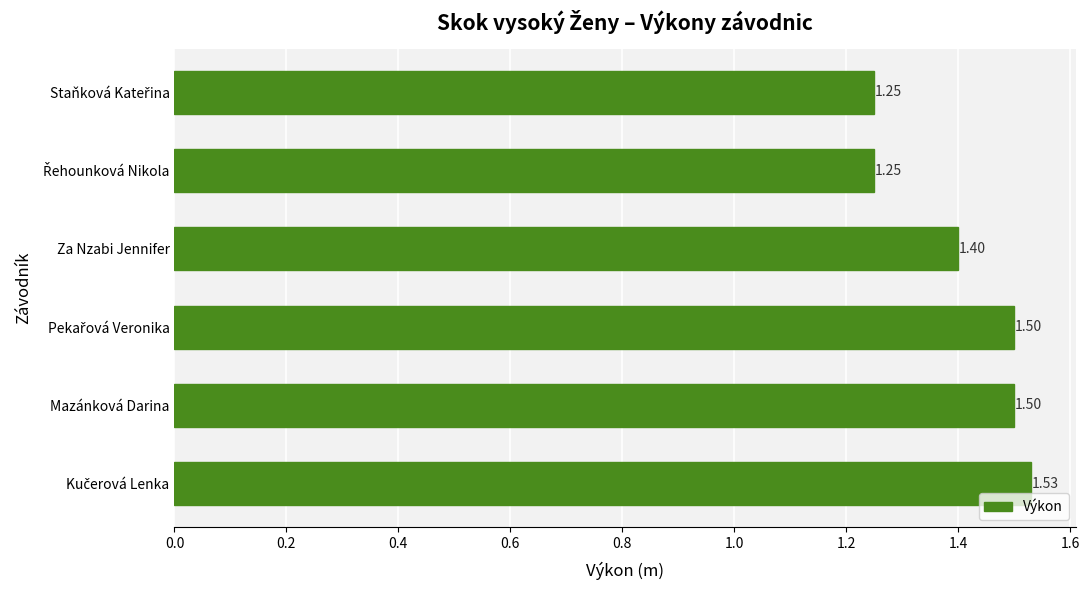

What is the difference between the maximum and minimum values?

0.3